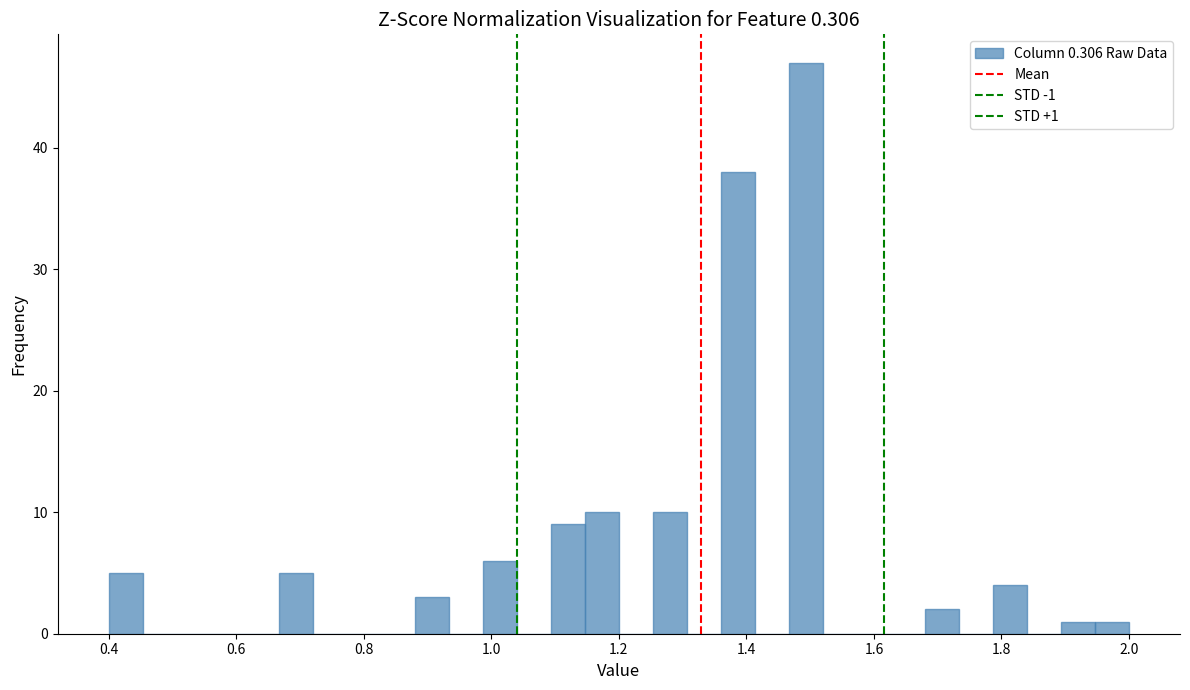

Around what value on the x-axis is the tallest bar? Give the approximate position of its centre, as read against the axis.

1.50